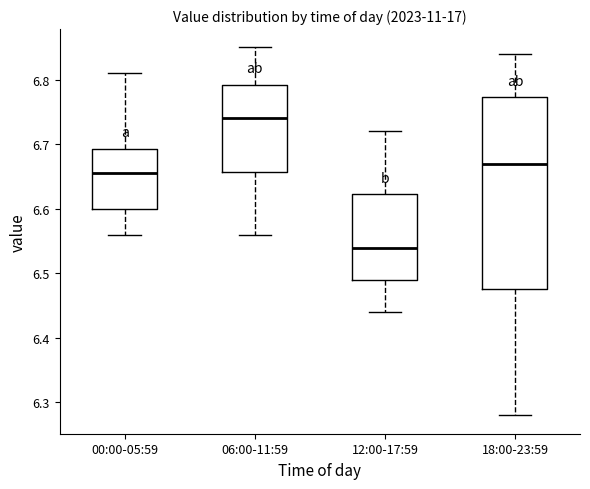

Reading left to right, read every box against the y-axis: the position of its median line, the range the box covers, and the ends of its whiskers. The values are not printed on the chart, so give them approximately, as read against the axis.

00:00-05:59: median 6.66, box 6.60 to 6.69, whiskers 6.56 to 6.81
06:00-11:59: median 6.74, box 6.66 to 6.79, whiskers 6.56 to 6.85
12:00-17:59: median 6.54, box 6.49 to 6.62, whiskers 6.44 to 6.72
18:00-23:59: median 6.67, box 6.48 to 6.77, whiskers 6.28 to 6.84